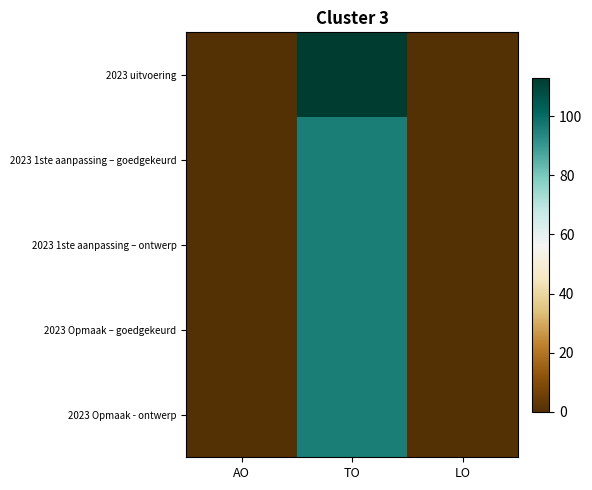

List the series in order of their peak value, lowest first.

2023 1ste aanpassing – goedgekeurd, 2023 1ste aanpassing – ontwerp, 2023 Opmaak – goedgekeurd, 2023 Opmaak - ontwerp, 2023 uitvoering